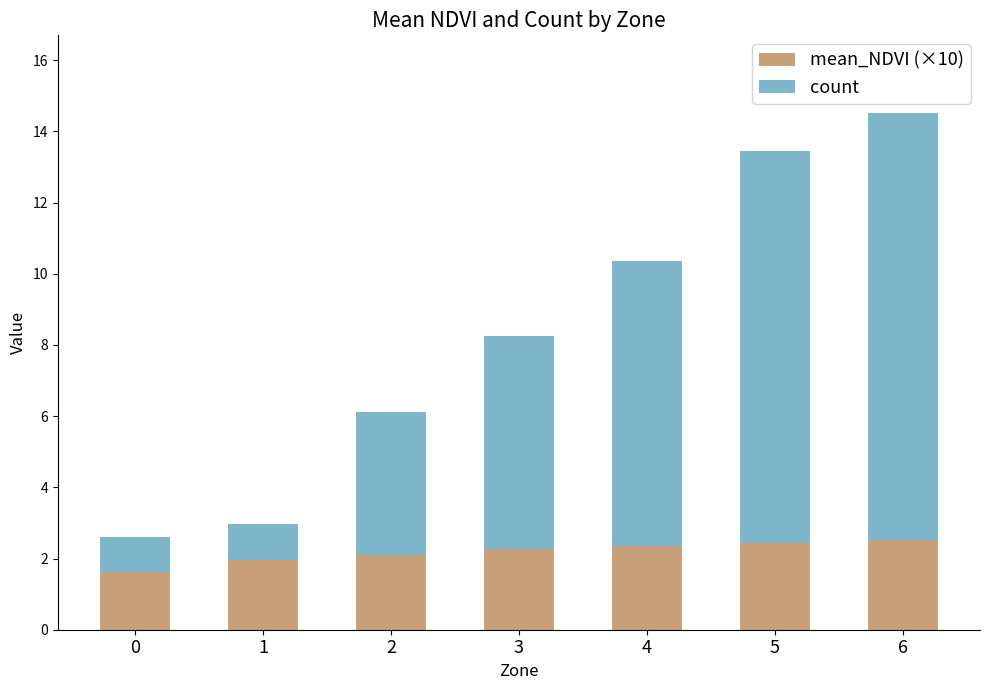

What is the total value across all series at 2?

6.1